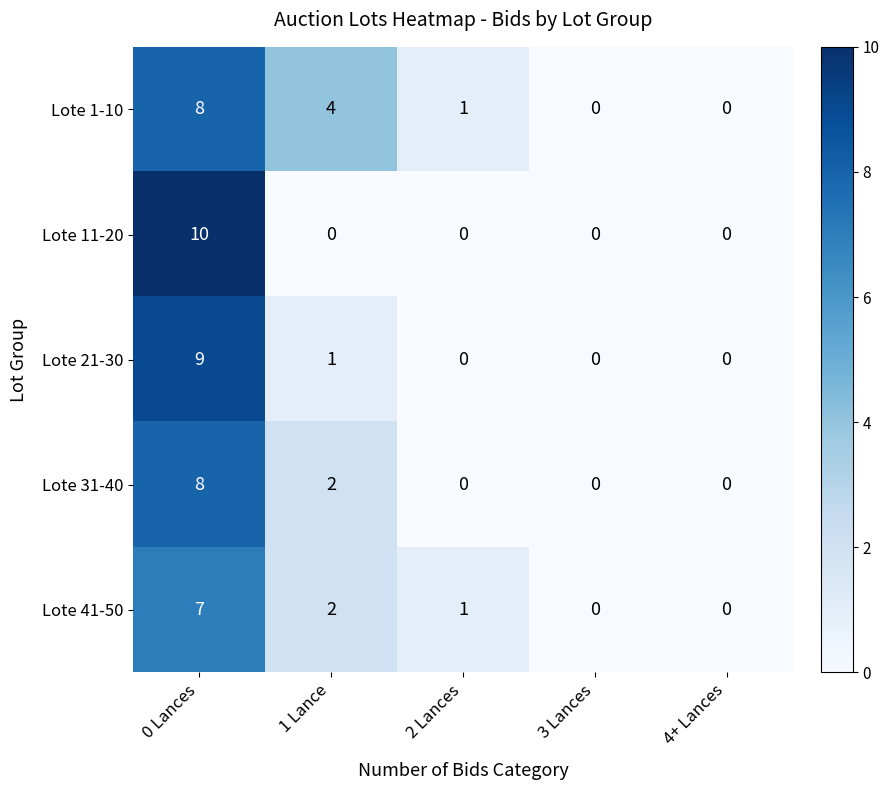

What is the maximum value shown in the chart?

10